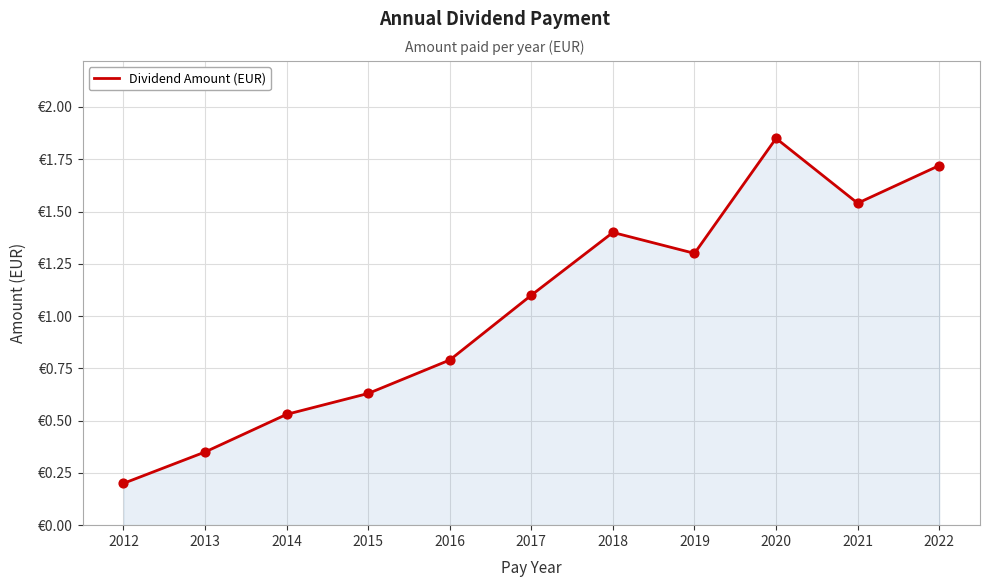

What is the ratio of the value at 2017 to the value at 2018?

0.8